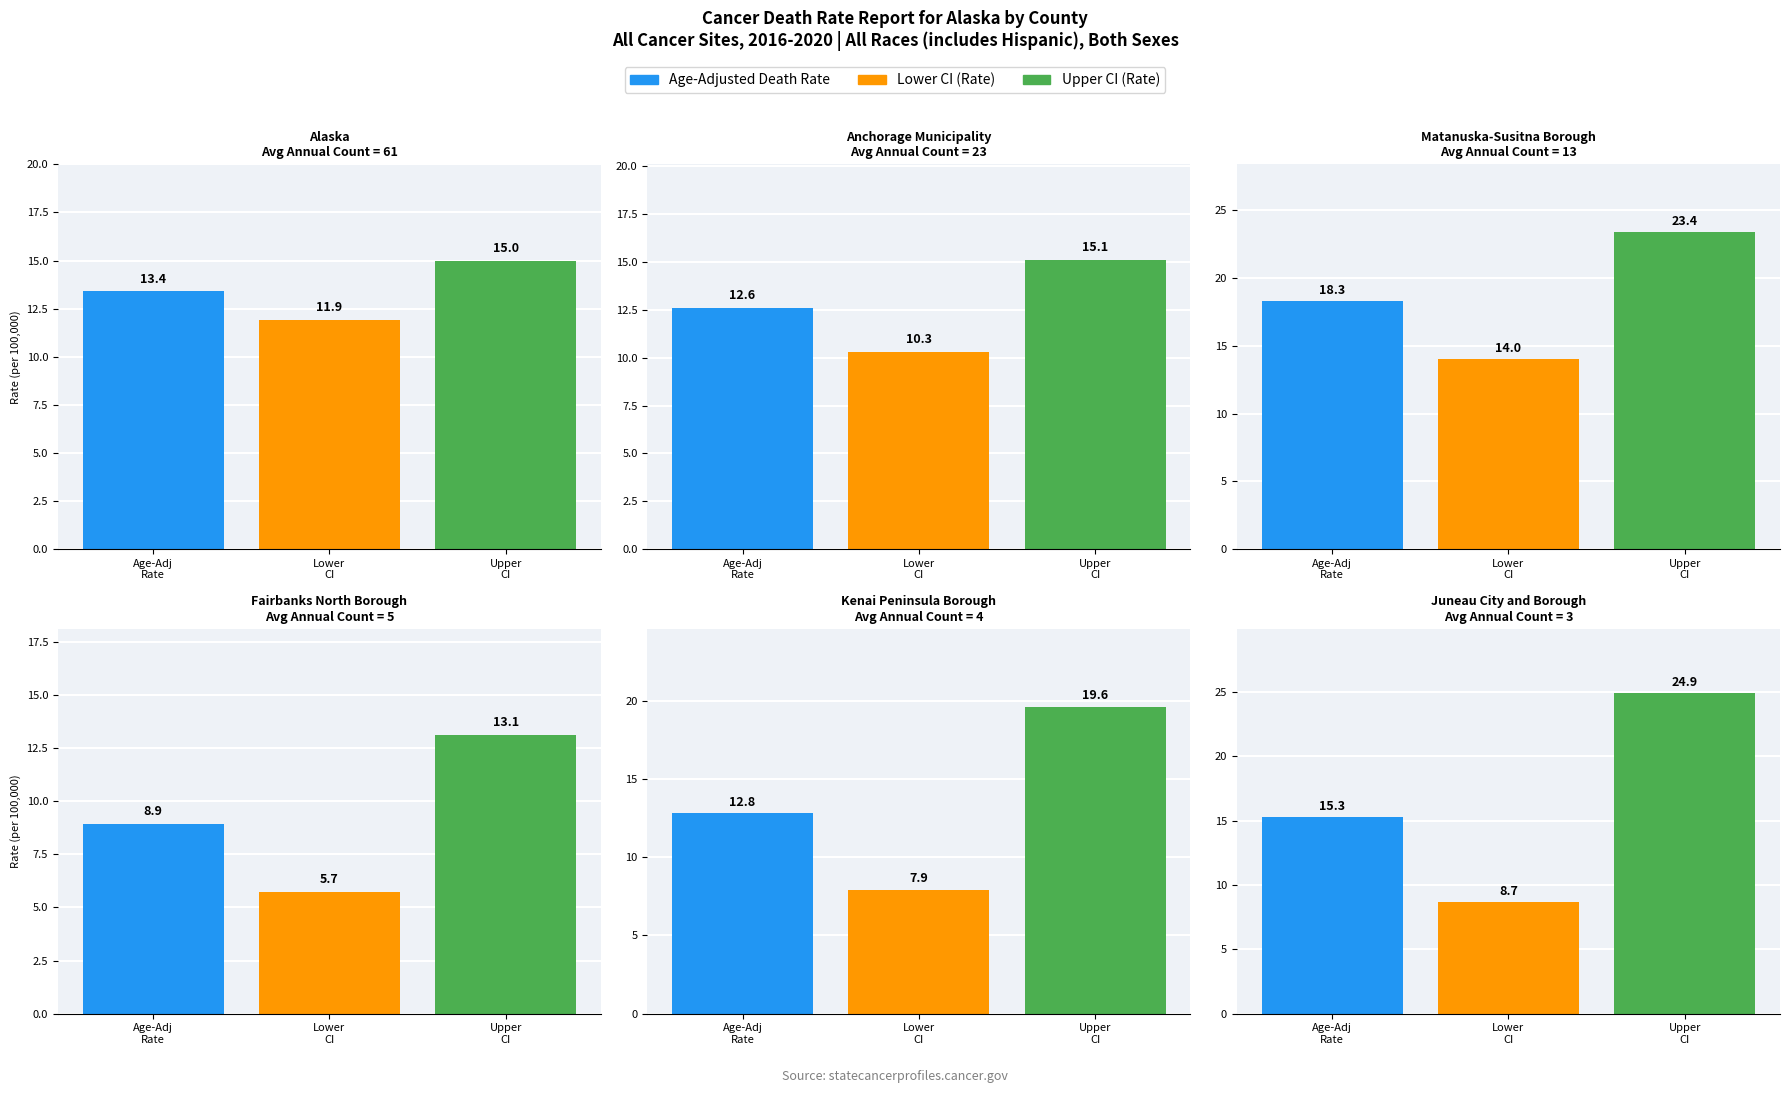

How many bars are there in each group?

3